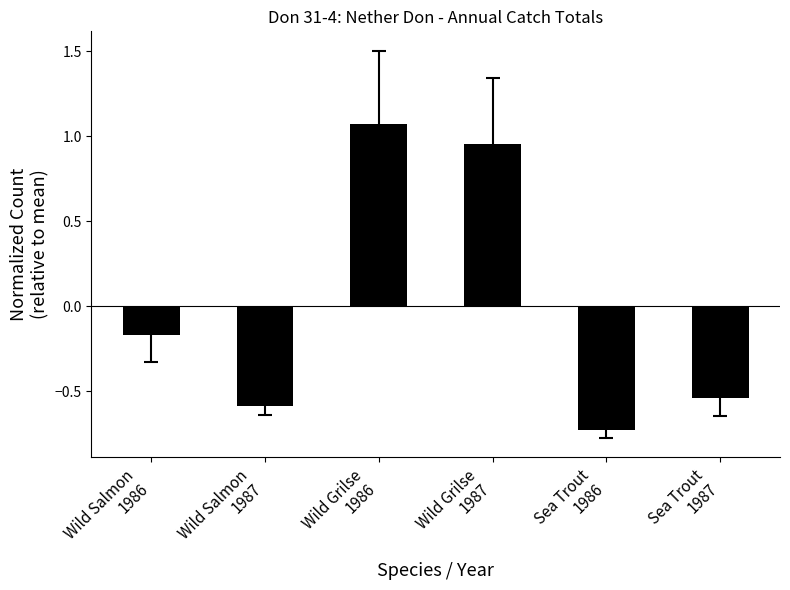

Where does the data first go above 0?

Wild Grilse
1986